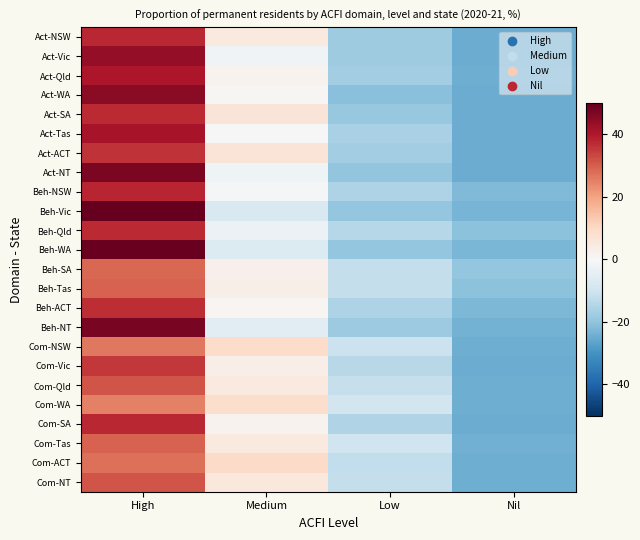

Reading left to right, extract all data points from this chart.

Act-NSW: High=37.7	Medium=4.8	Low=-17.8	Nil=-24.7
Act-Vic: High=44.0	Medium=-1.6	Low=-17.6	Nil=-24.7
Act-Qld: High=40.4	Medium=1.6	Low=-17.4	Nil=-24.6
Act-WA: High=45.2	Medium=0.5	Low=-20.8	Nil=-24.9
Act-SA: High=37.4	Medium=6.3	Low=-18.8	Nil=-24.8
Act-Tas: High=41.1	Medium=0.1	Low=-16.4	Nil=-24.8
Act-ACT: High=36.1	Medium=6.4	Low=-17.5	Nil=-25.0
Act-NT: High=46.9	Medium=-2.3	Low=-19.9	Nil=-24.8
Beh-NSW: High=38.1	Medium=-0.5	Low=-15.6	Nil=-22.0
Beh-Vic: High=50.0	Medium=-7.5	Low=-19.3	Nil=-23.2
Beh-Qld: High=37.5	Medium=-2.8	Low=-14.1	Nil=-20.5
Beh-WA: High=49.3	Medium=-6.9	Low=-19.5	Nil=-22.9
Beh-SA: High=28.8	Medium=2.7	Low=-12.0	Nil=-19.5
Beh-Tas: High=29.5	Medium=2.8	Low=-11.8	Nil=-20.5
Beh-ACT: High=37.0	Medium=0.9	Low=-15.4	Nil=-22.4
Beh-NT: High=47.3	Medium=-5.7	Low=-18.0	Nil=-23.6
Com-NSW: High=26.3	Medium=9.1	Low=-10.8	Nil=-24.5
Com-Vic: High=35.4	Medium=3.2	Low=-13.9	Nil=-24.6
Com-Qld: High=31.3	Medium=4.8	Low=-11.7	Nil=-24.5
Com-WA: High=25.2	Medium=8.6	Low=-9.2	Nil=-24.6
Com-SA: High=37.9	Medium=1.9	Low=-15.0	Nil=-24.7
Com-Tas: High=29.3	Medium=4.8	Low=-10.0	Nil=-24.2
Com-ACT: High=27.4	Medium=9.4	Low=-12.4	Nil=-24.4
Com-NT: High=31.4	Medium=5.1	Low=-11.9	Nil=-24.6